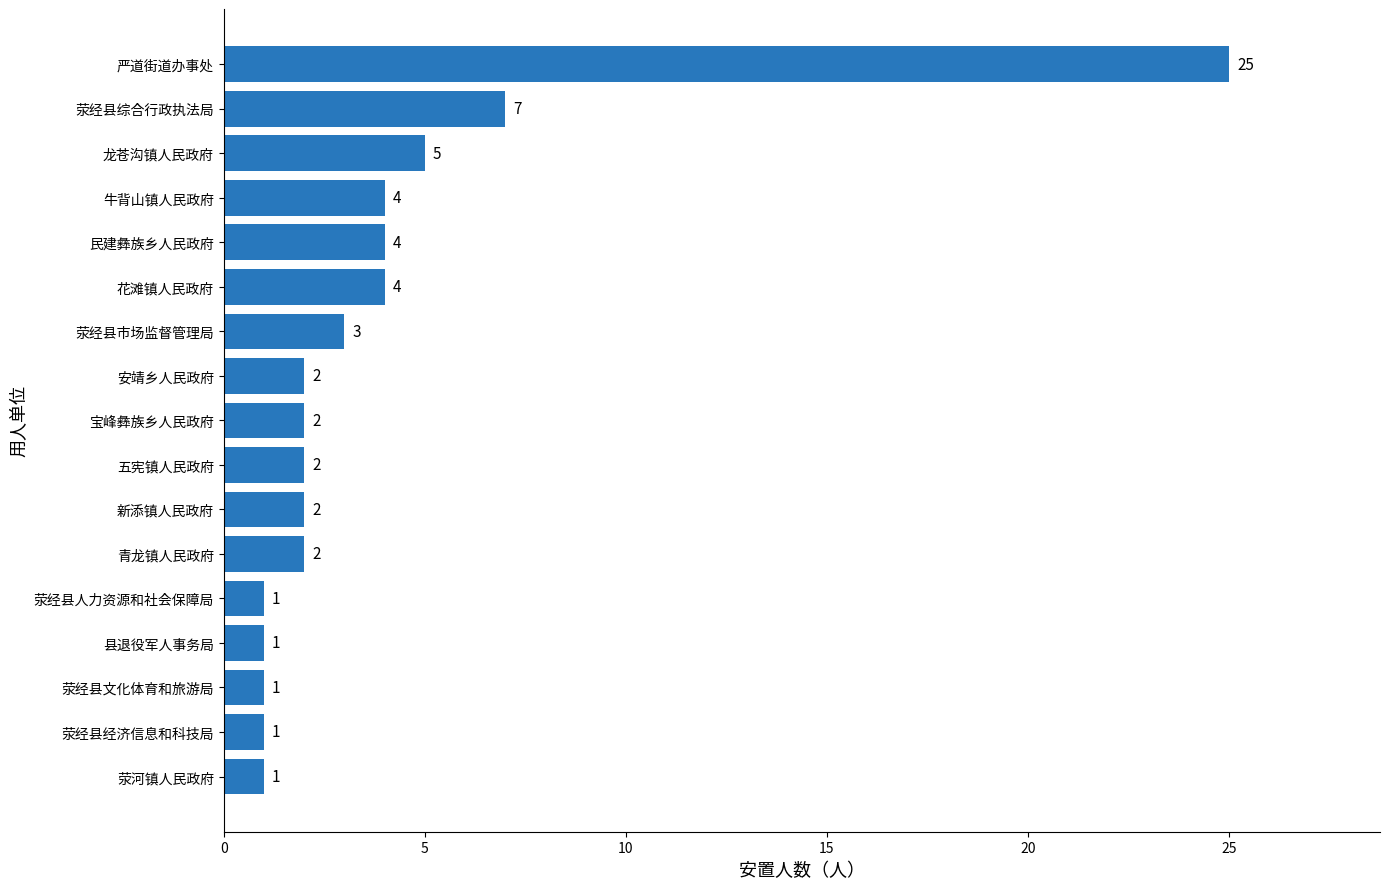

At which label is the value closest to 13?

荥经县综合行政执法局